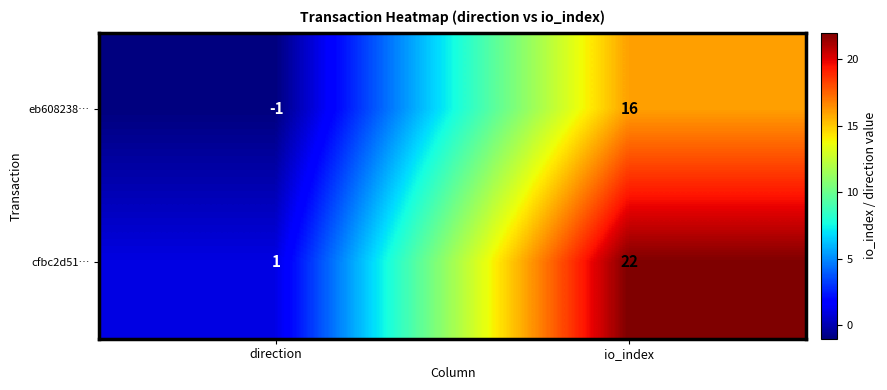

Reading left to right, list all the values displayed in this chart.

eb608238…: -1	16
cfbc2d51…: 1	22